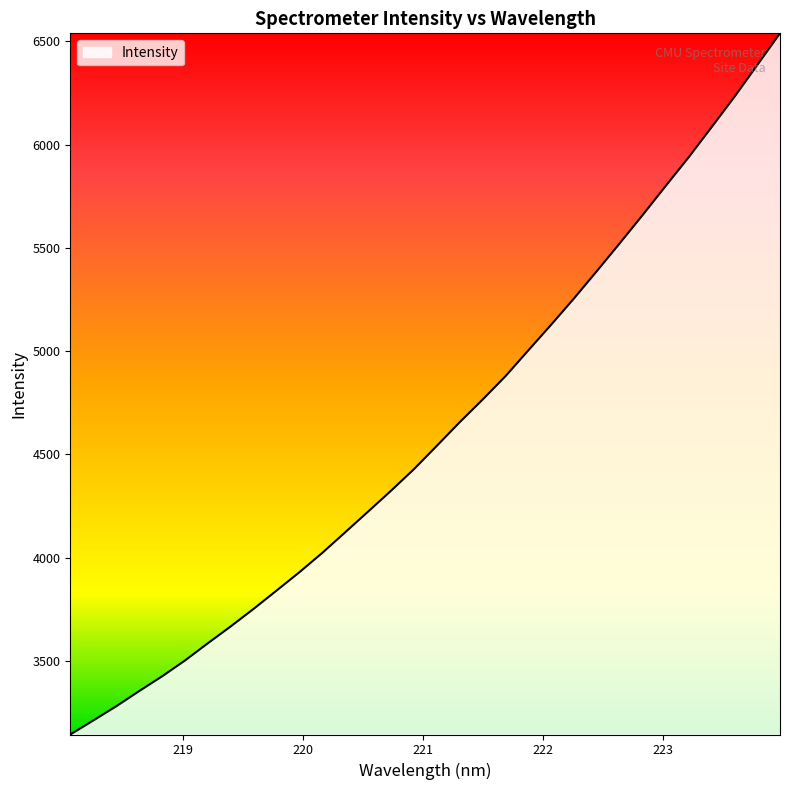

What is the greatest value displayed?

6538.6